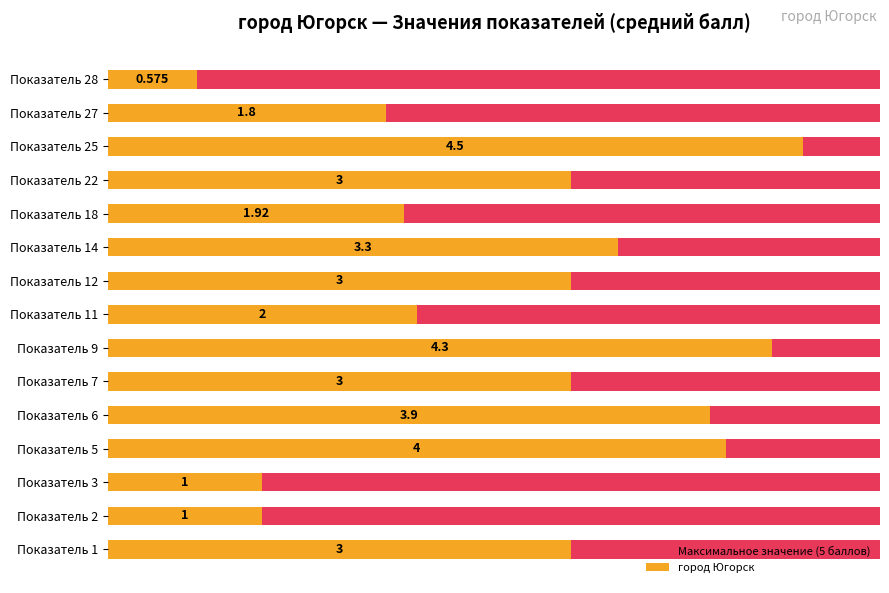

Is it true that Максимальное значение (5 баллов) equals 0.2 at 20?

False